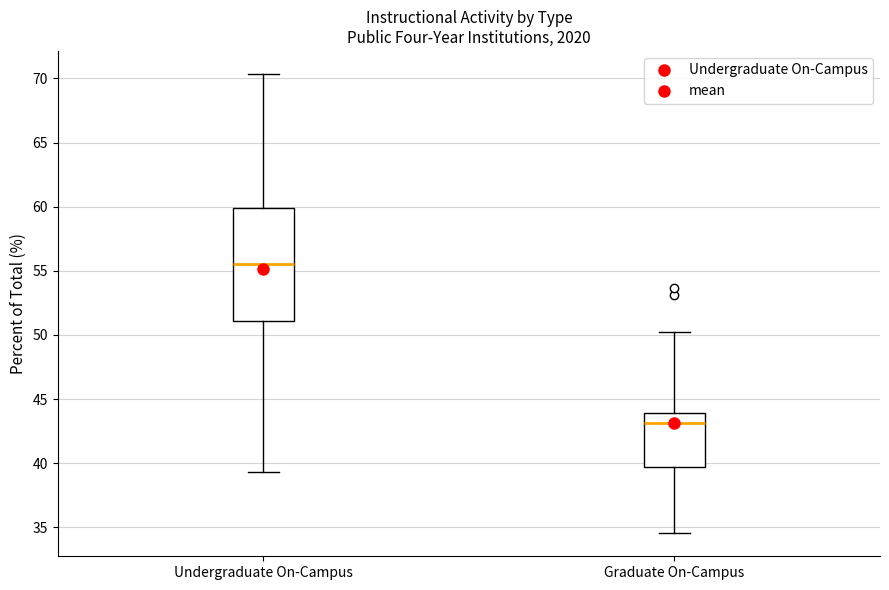

Reading left to right, transcribe this box plot: for each box, give where its median line is, the range the box spans, and where its two whiskers end, as read against the y-axis. The values are not printed on the chart, so give them approximately, as read against the axis.

Undergraduate On-Campus: median 55.5, box 51.0 to 60.0, whiskers 39.5 to 70.5
Graduate On-Campus: median 43.0, box 39.5 to 44.0, whiskers 34.5 to 50.0